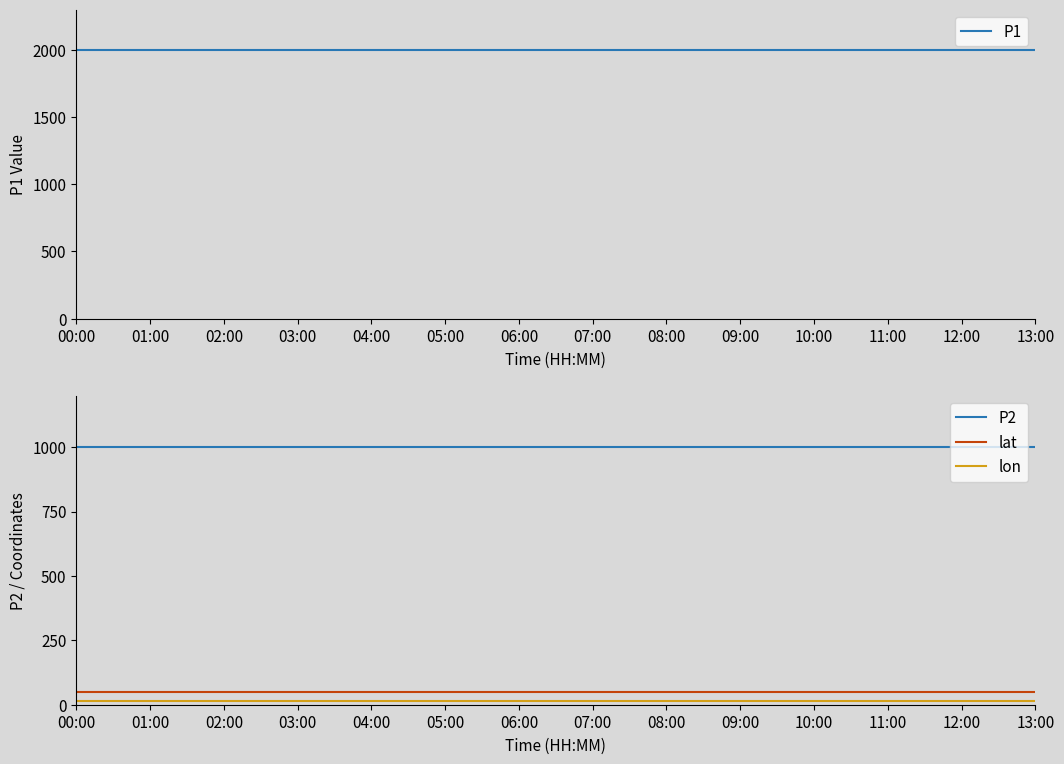

How many lines are shown in the chart?

4